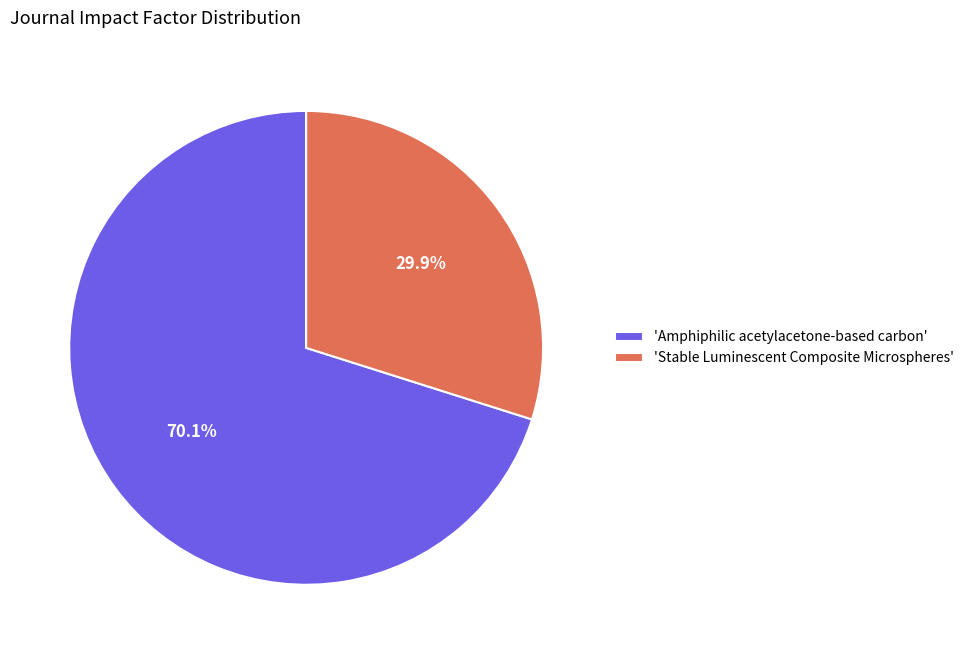

Approximately how many times larger is the value at 'Stable Luminescent Composite Microspheres' compared to 'Amphiphilic acetylacetone-based carbon'?

0.4